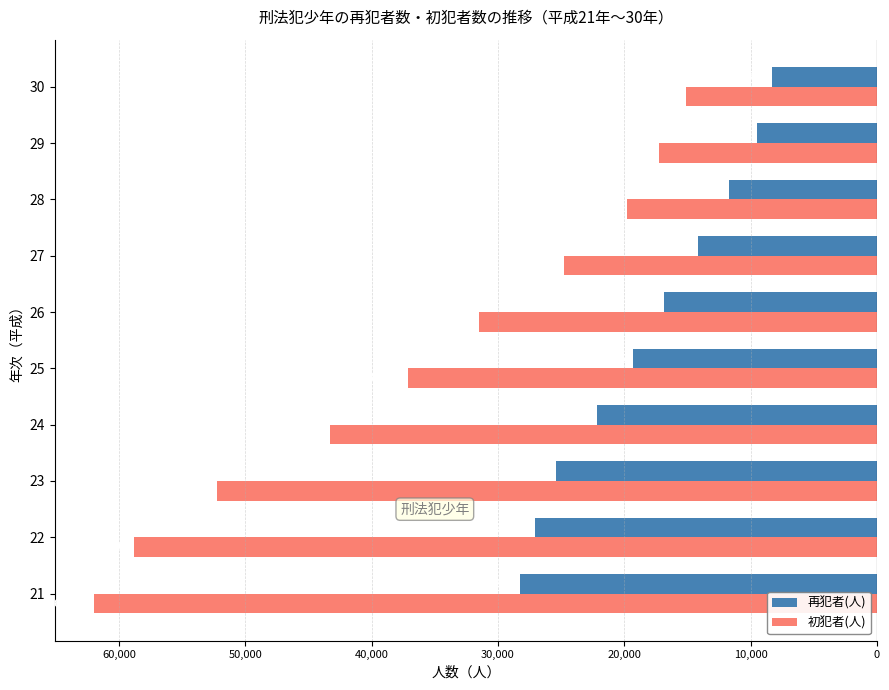

What are all the series names shown in the legend?

再犯者(人), 初犯者(人)